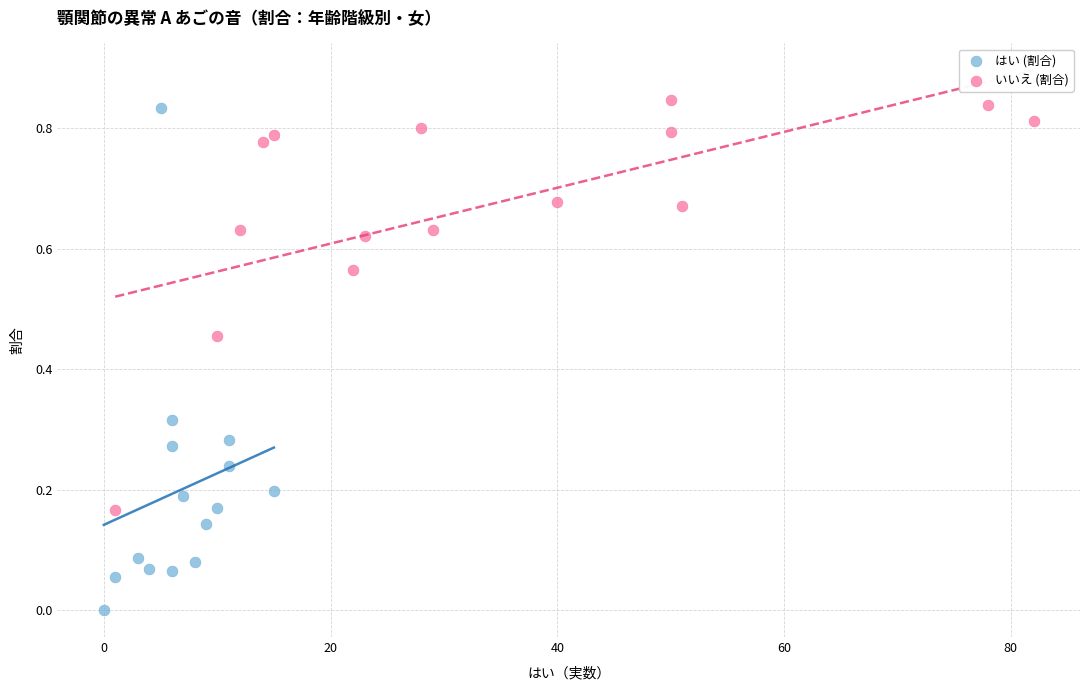

What are all the series names shown in the legend?

はい (割合), いいえ (割合)